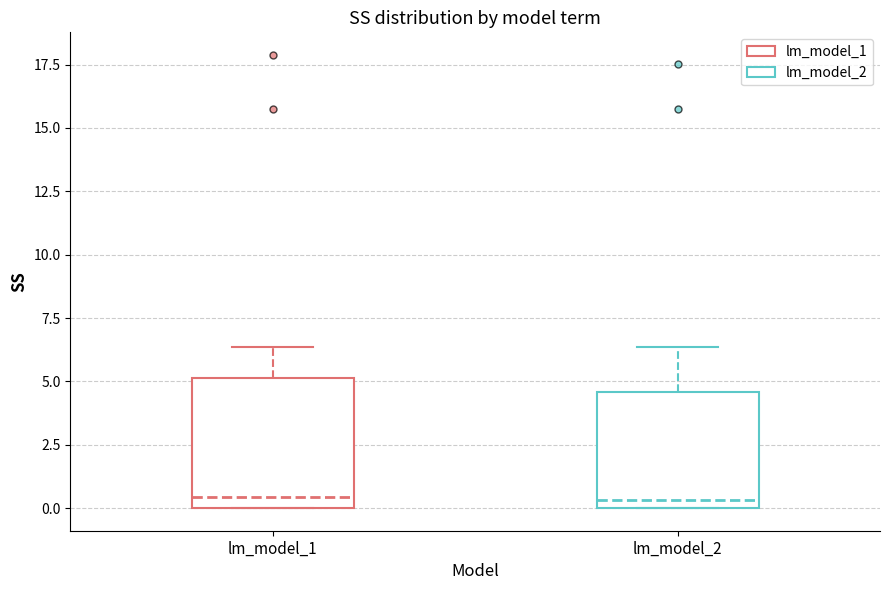

Where is the upper edge of the box for lm_model_1 on the y-axis? The values are not printed on the chart, so give them approximately, as read against the axis.

5.0